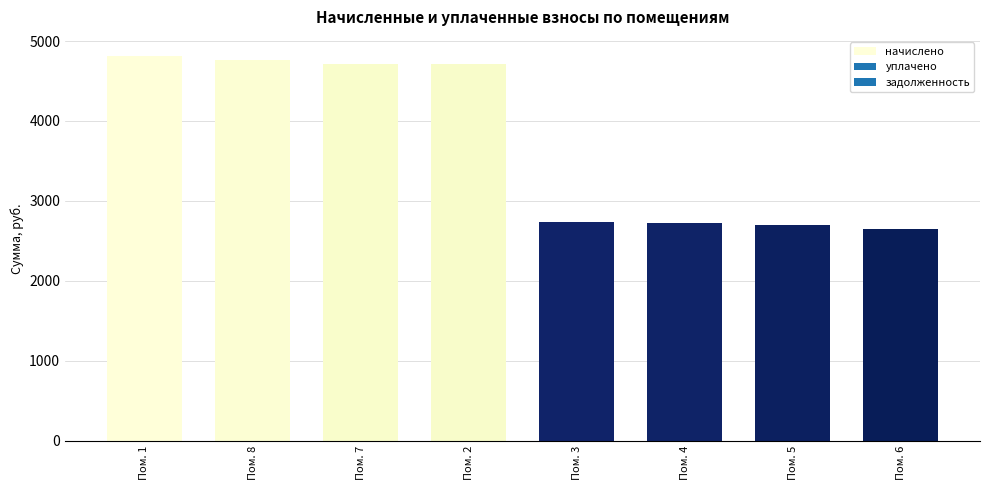

The value at Пом. 4 is 2725.3. True or false?

True